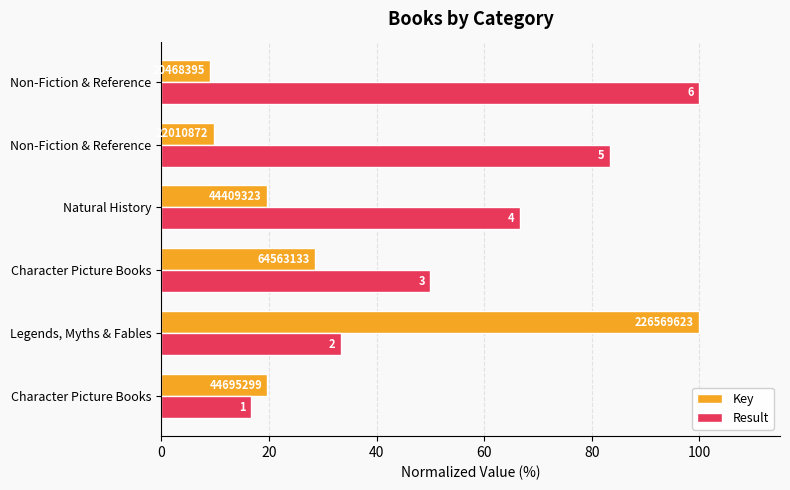

At how many categories does at least one series exceed 18?

6